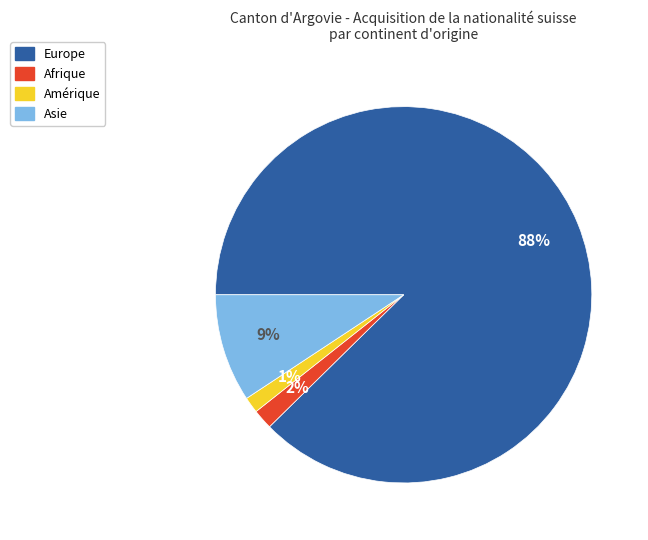

Between Europe and Amérique, which is larger?

Europe